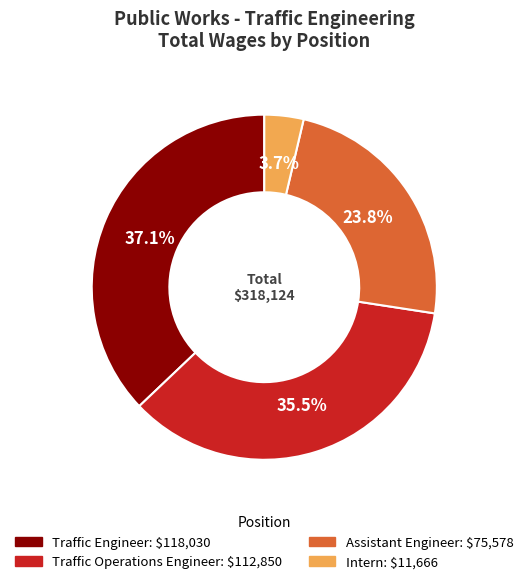

Which slice is the largest?

Traffic Engineer